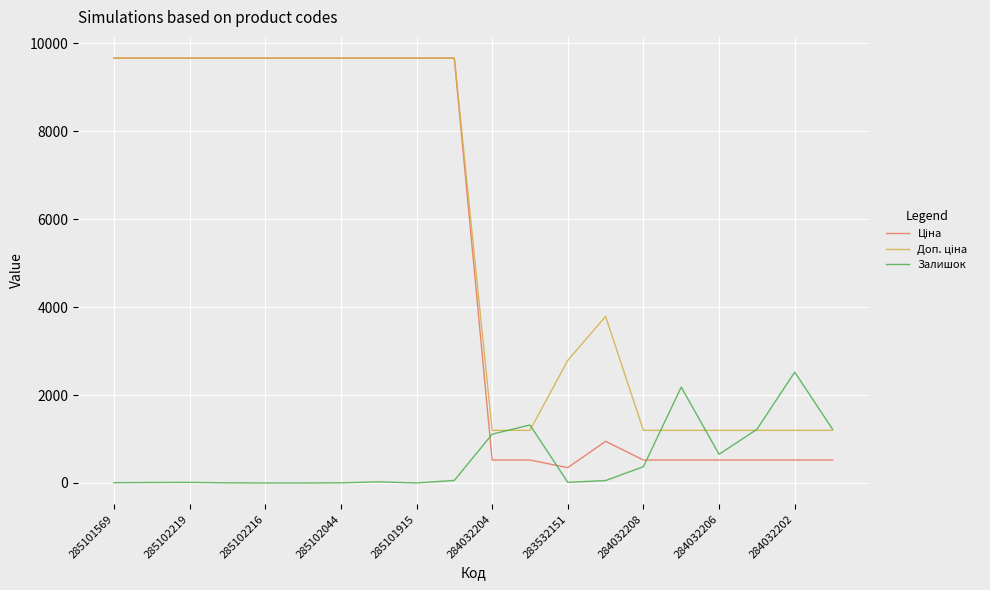

Is this an area chart (filled region under the line)?

No